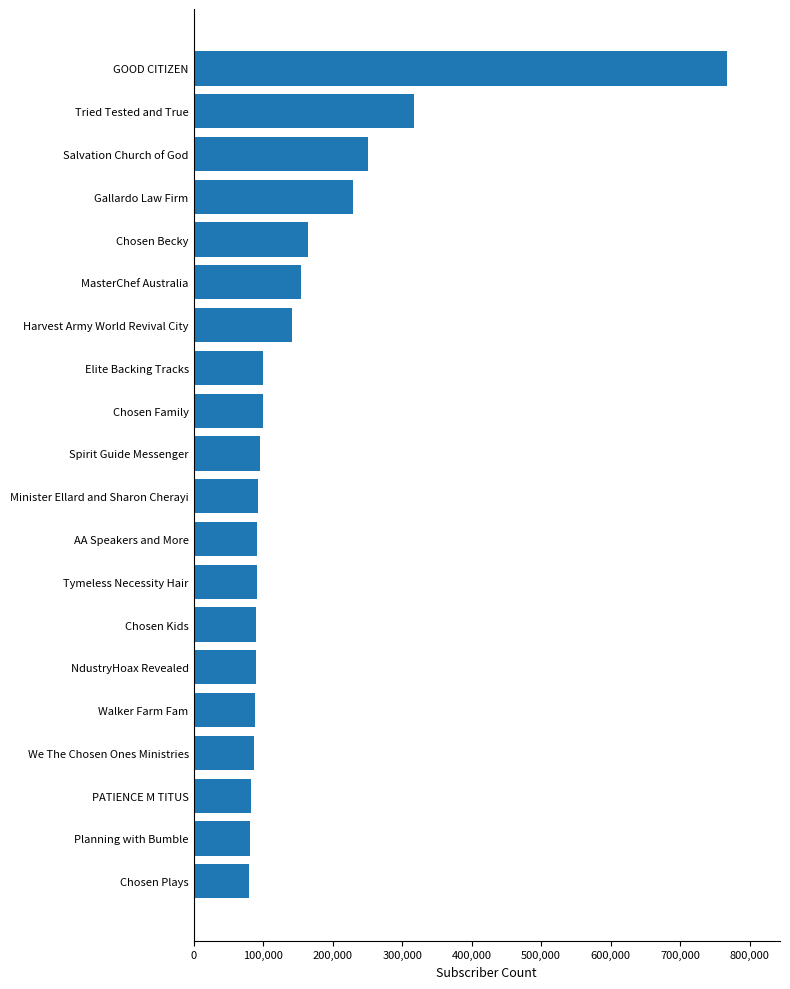

Does the chart contain any negative values?

No